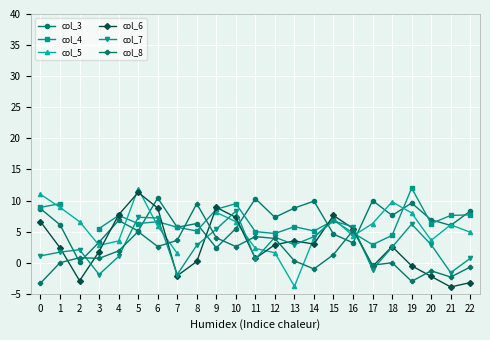

True or false: col_8 and col_3 intersect in this chart.

True